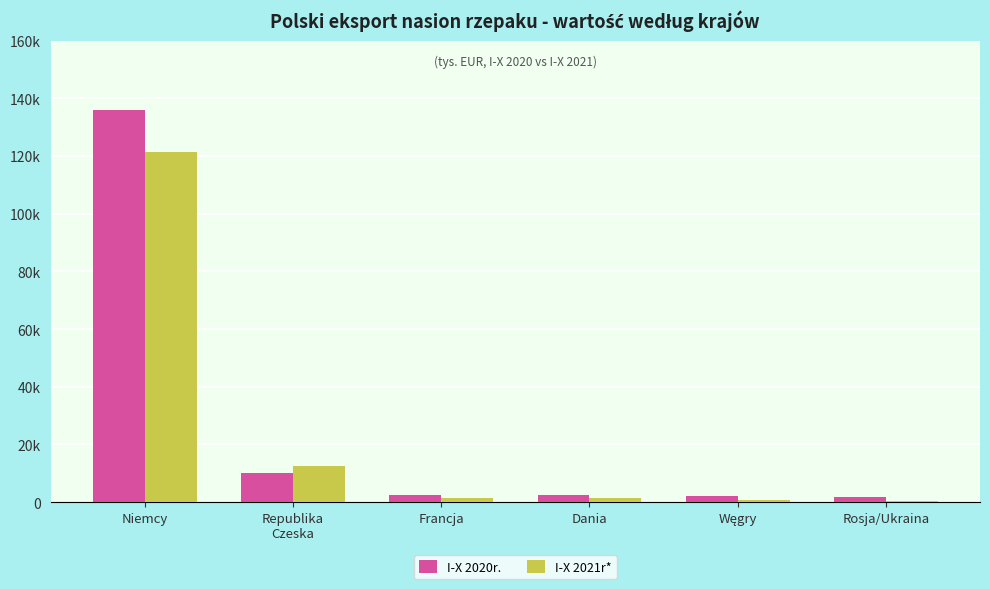

Which series has the largest total across all categories?

I-X 2020r.